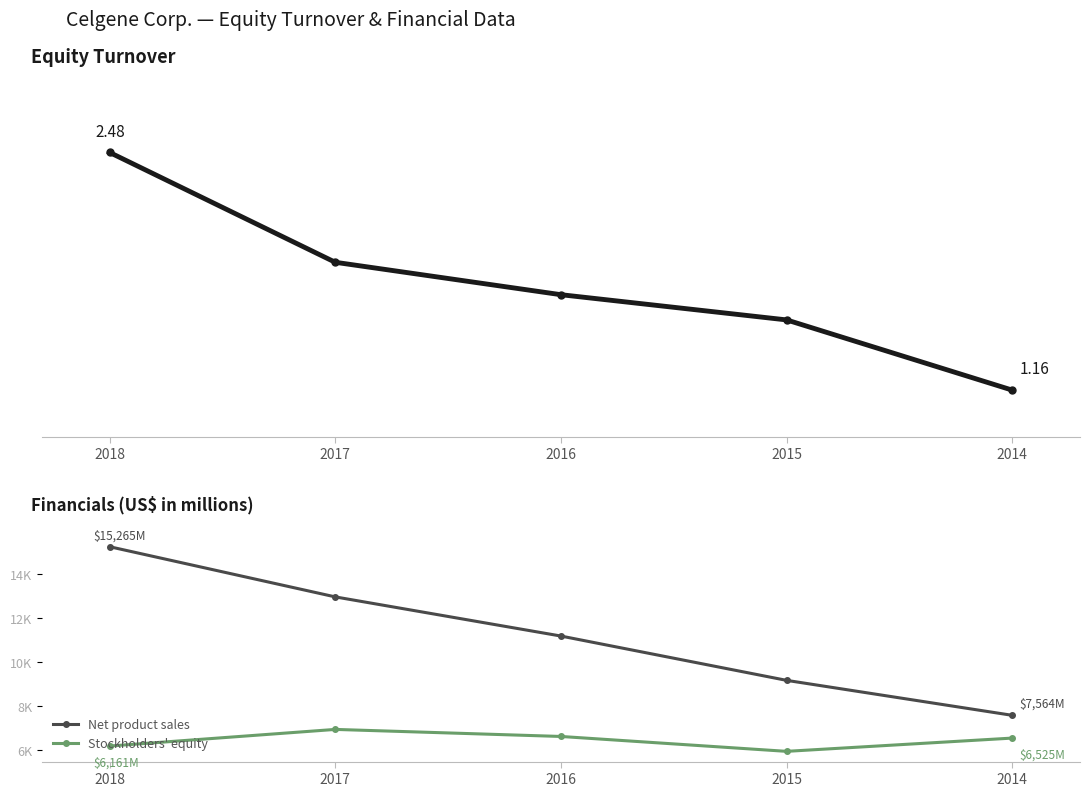

The value of Net product sales at 2017 is 18481.2. True or false?

False